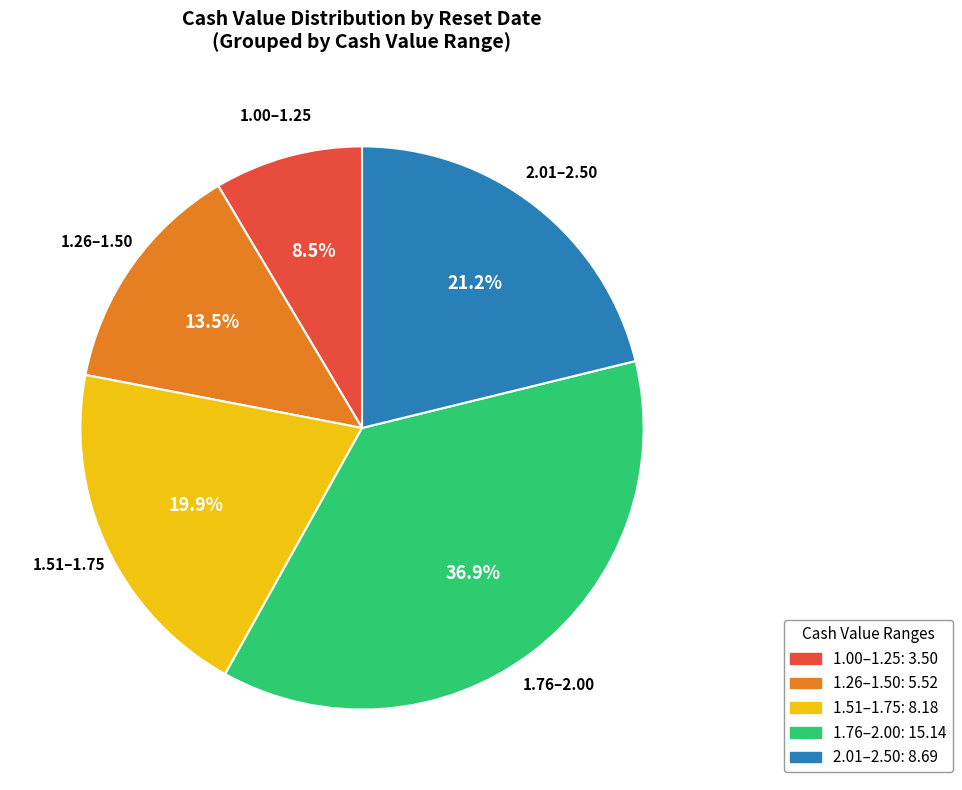

Is there a majority slice in this chart?

No